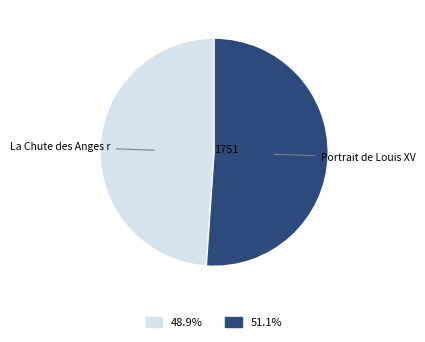

Does any single category account for the majority?

Yes